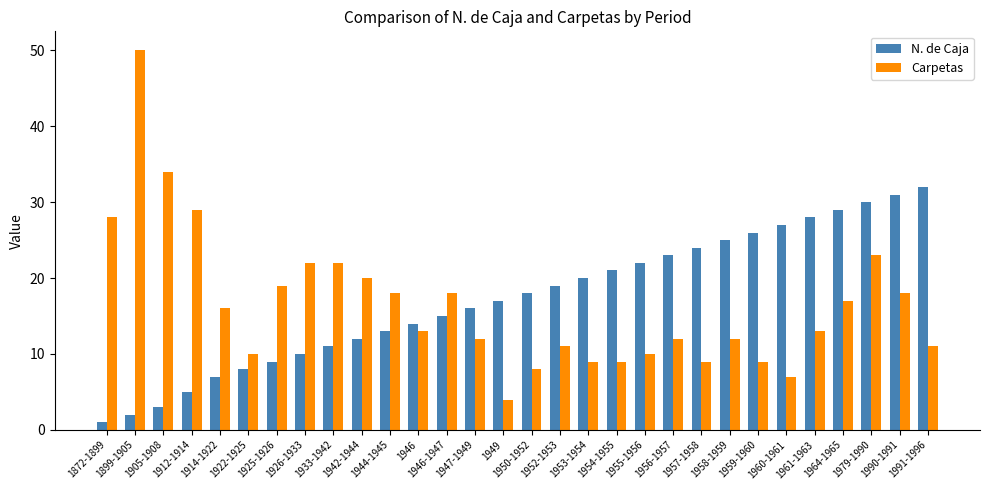

What is the label of the 7th bar from the left?

1925-1926